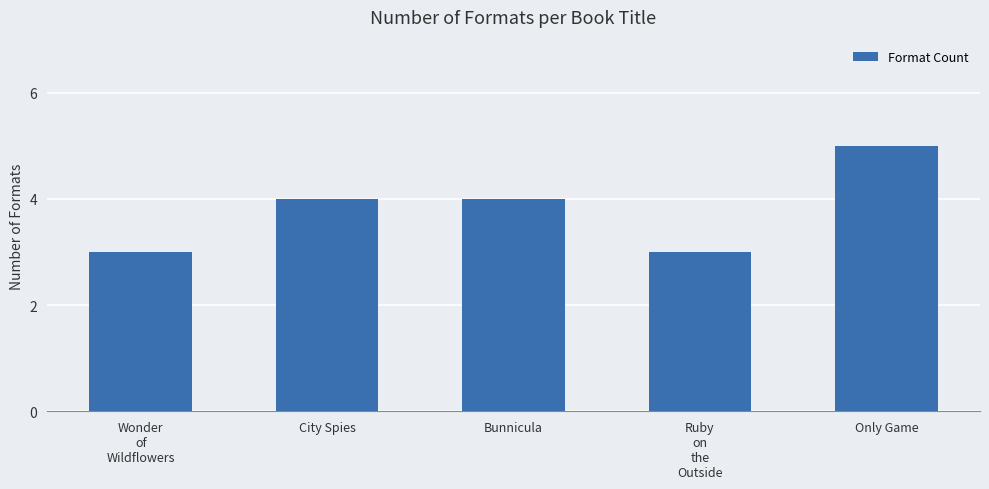

Does the chart contain any negative values?

No